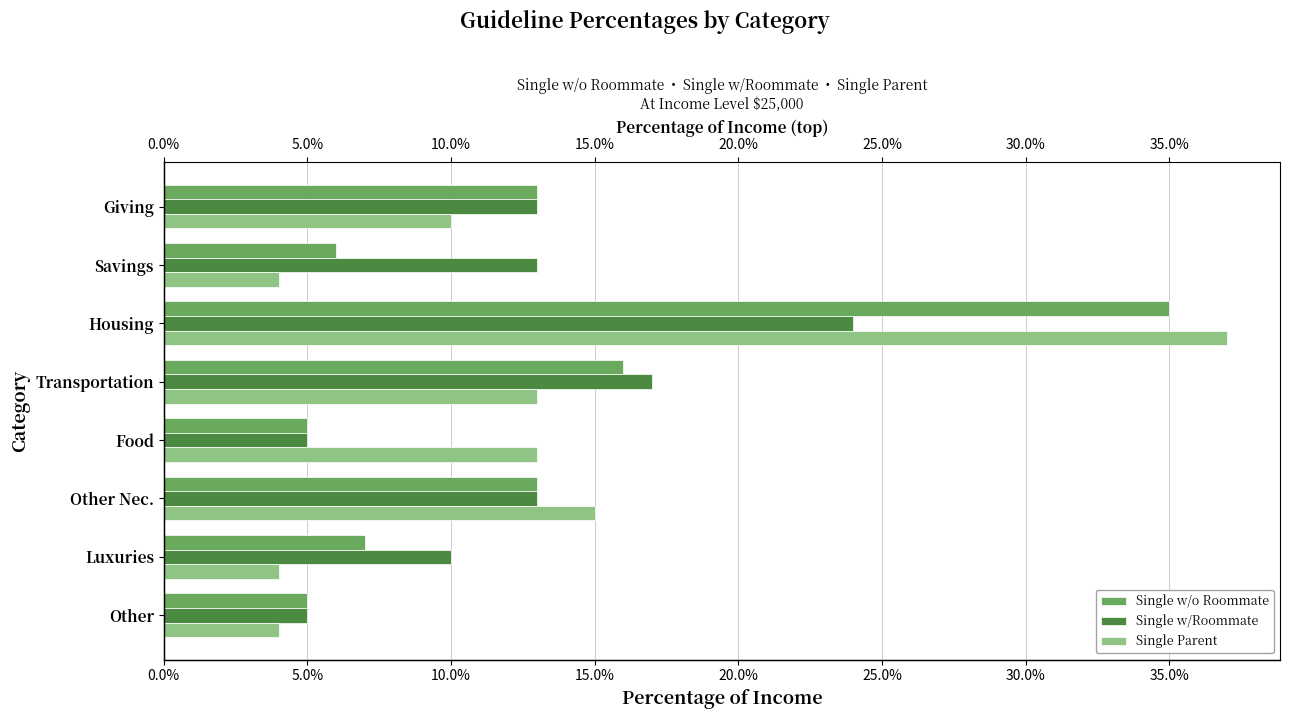

What is the sum of the Single w/o Roommate values at Other and Housing?

0.4